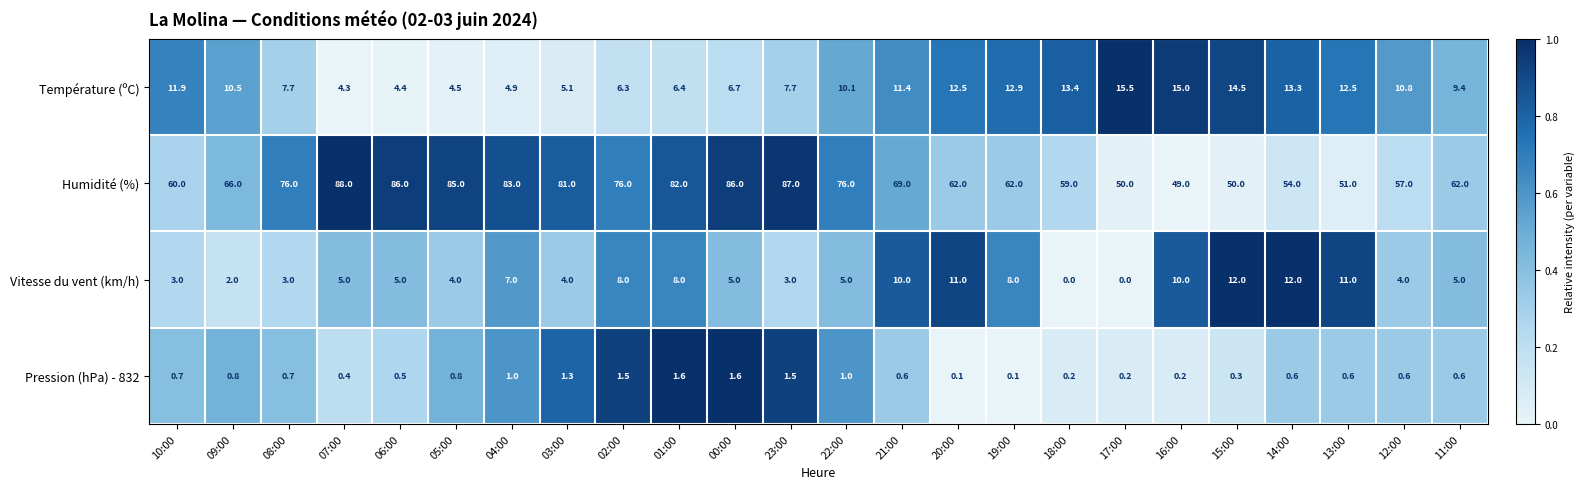

What is the difference between the maximum and second lowest values in the Vitesse du vent (km/h) series?

12.0